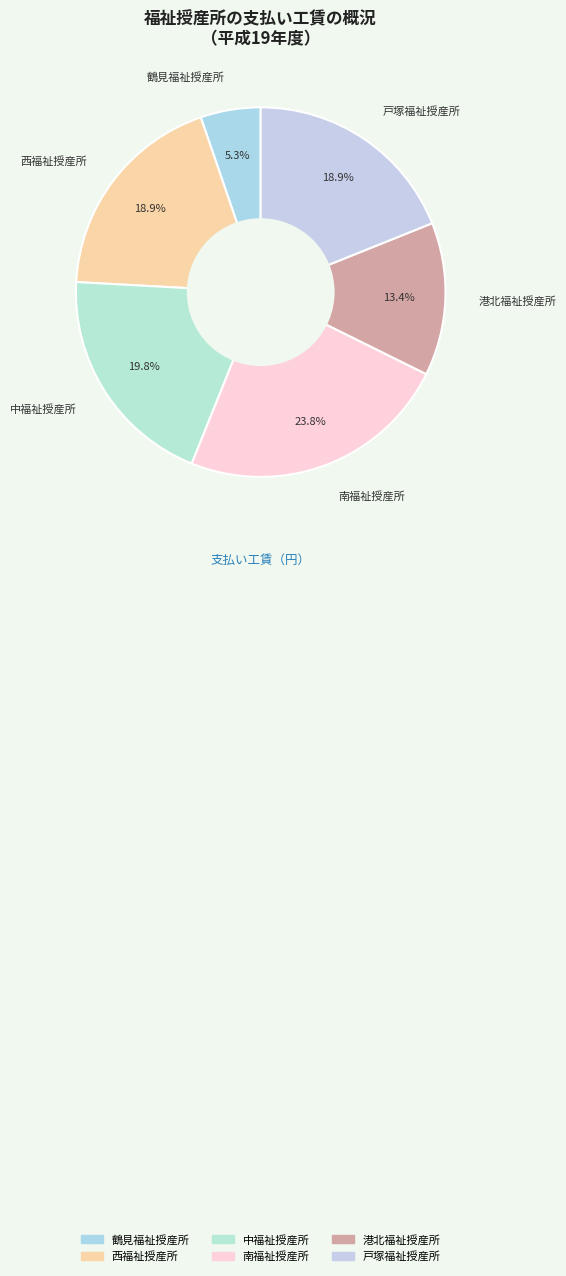

How much of the chart is everything except 鶴見福祉授産所?

94.7%